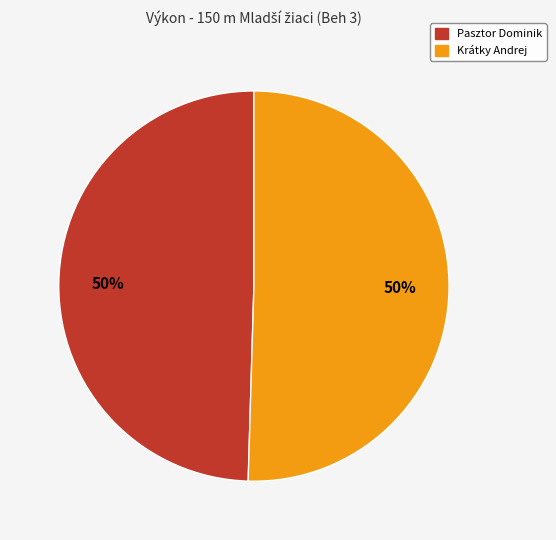

To the nearest percent, what is the average slice percentage?

50%